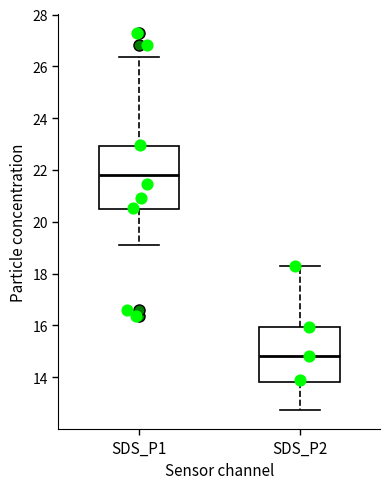

Reading left to right, read every box against the y-axis: the position of its median line, the range the box covers, and the ends of its whiskers. The values are not printed on the chart, so give them approximately, as read against the axis.

SDS_P1: median 21.8, box 20.4 to 23.0, whiskers 19.2 to 26.4
SDS_P2: median 14.8, box 13.8 to 16.0, whiskers 12.8 to 18.4